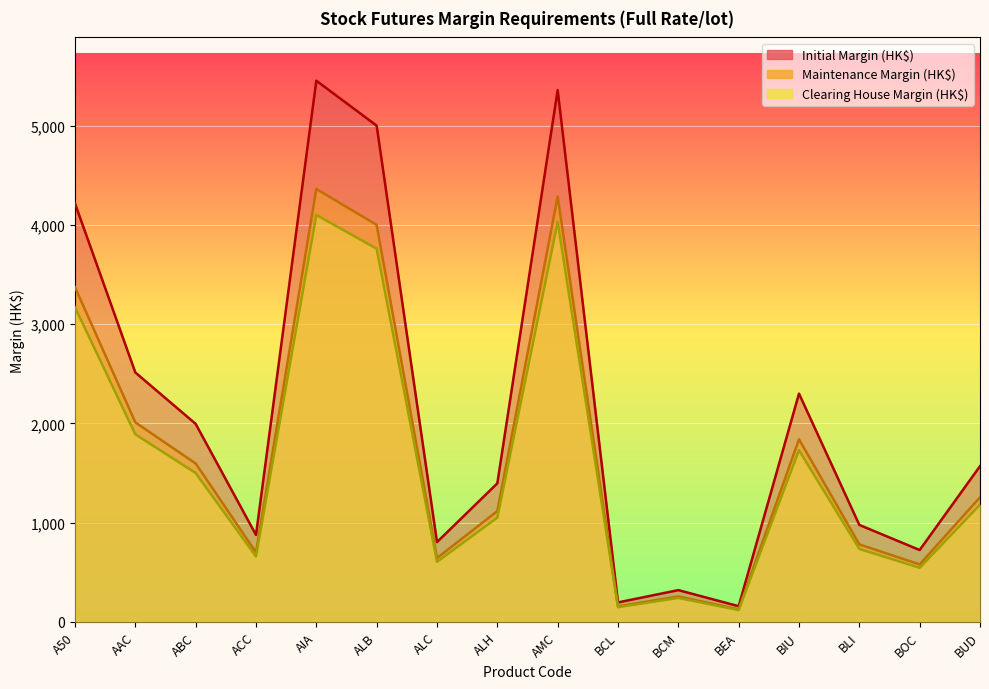

What is the maximum value shown in the chart?

5453